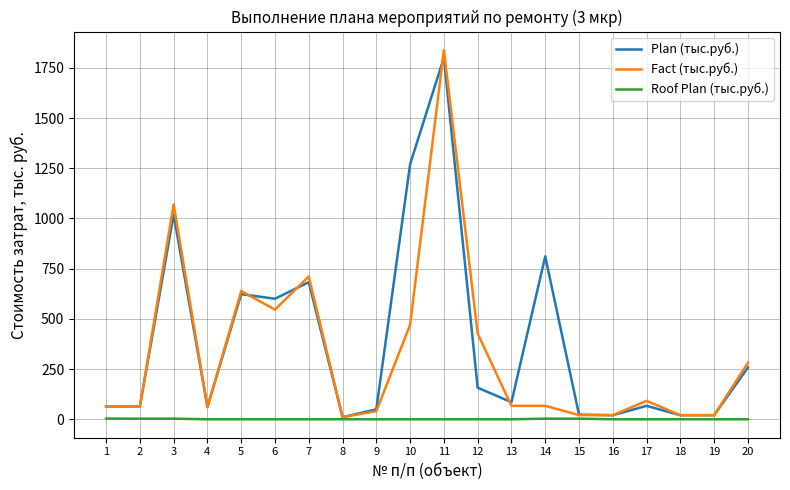

Rank the series by their average value, from highest to lowest.

Plan (тыс.руб.), Fact (тыс.руб.), Roof Plan (тыс.руб.)